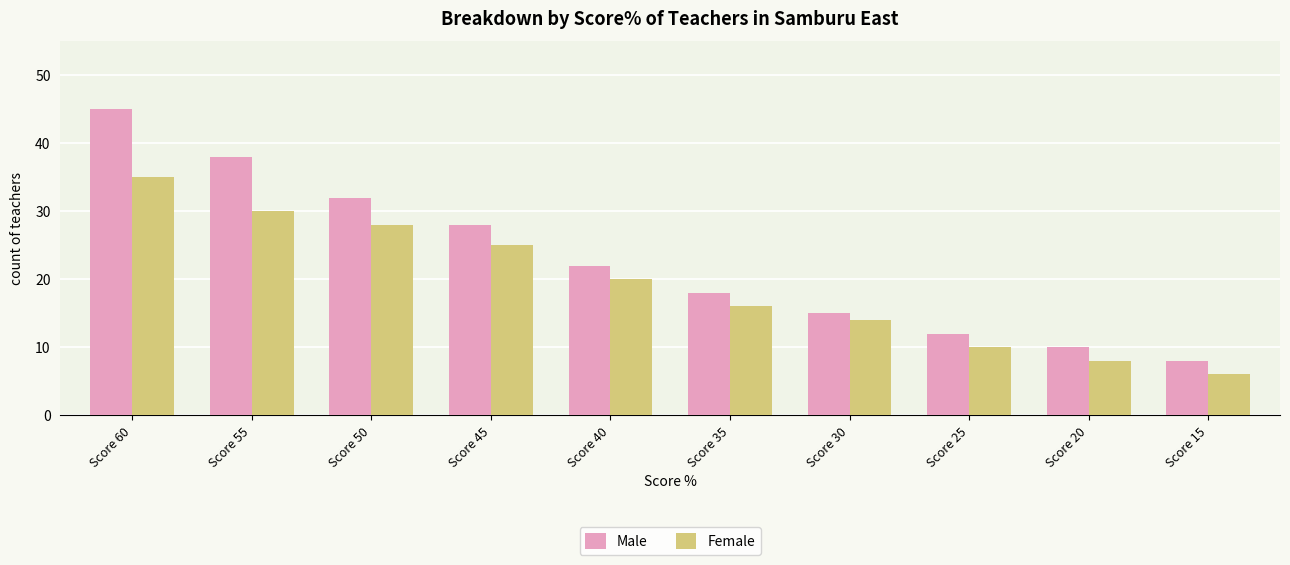

Reading right to left, what are all the values shown in this chart?

Male: 8	10	12	15	18	22	28	32	38	45
Female: 6	8	10	14	16	20	25	28	30	35